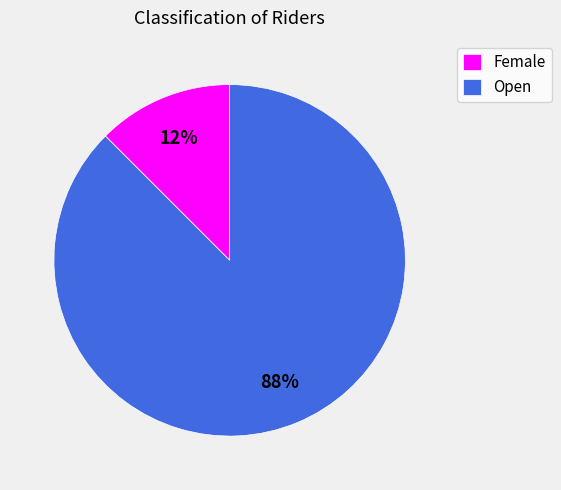

How many slices are in this pie chart?

2